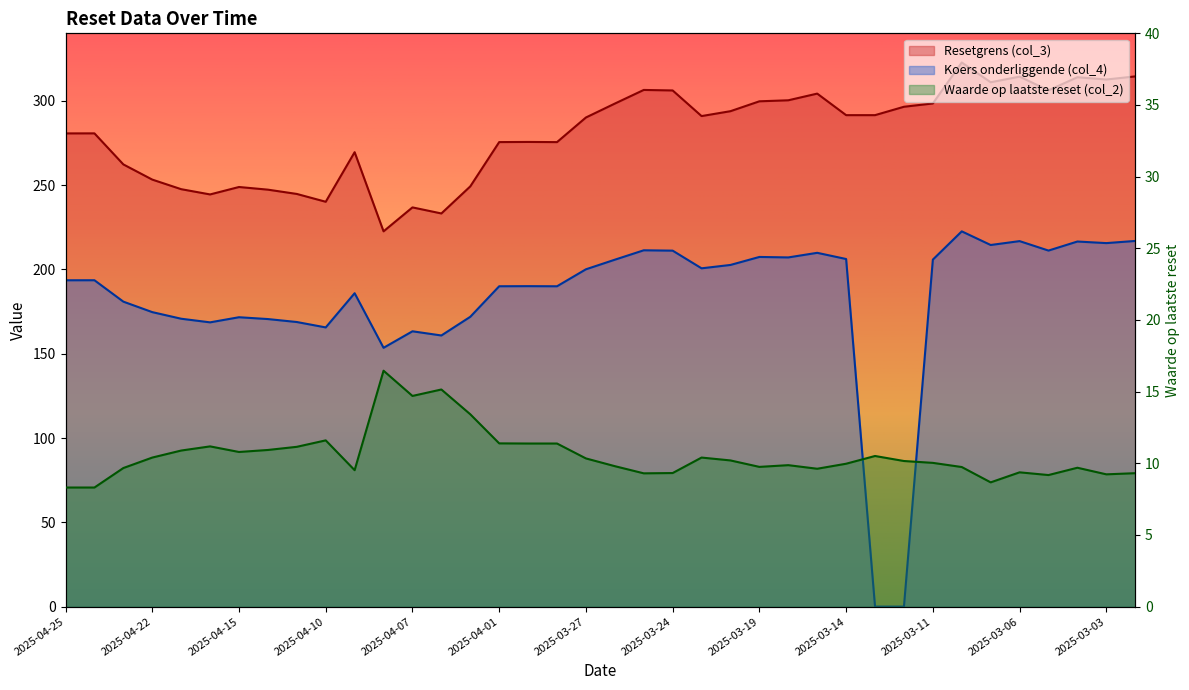

List the series in order of their peak value, lowest first.

Waarde op laatste reset (col_2), Koers onderliggende (col_4), Resetgrens (col_3)